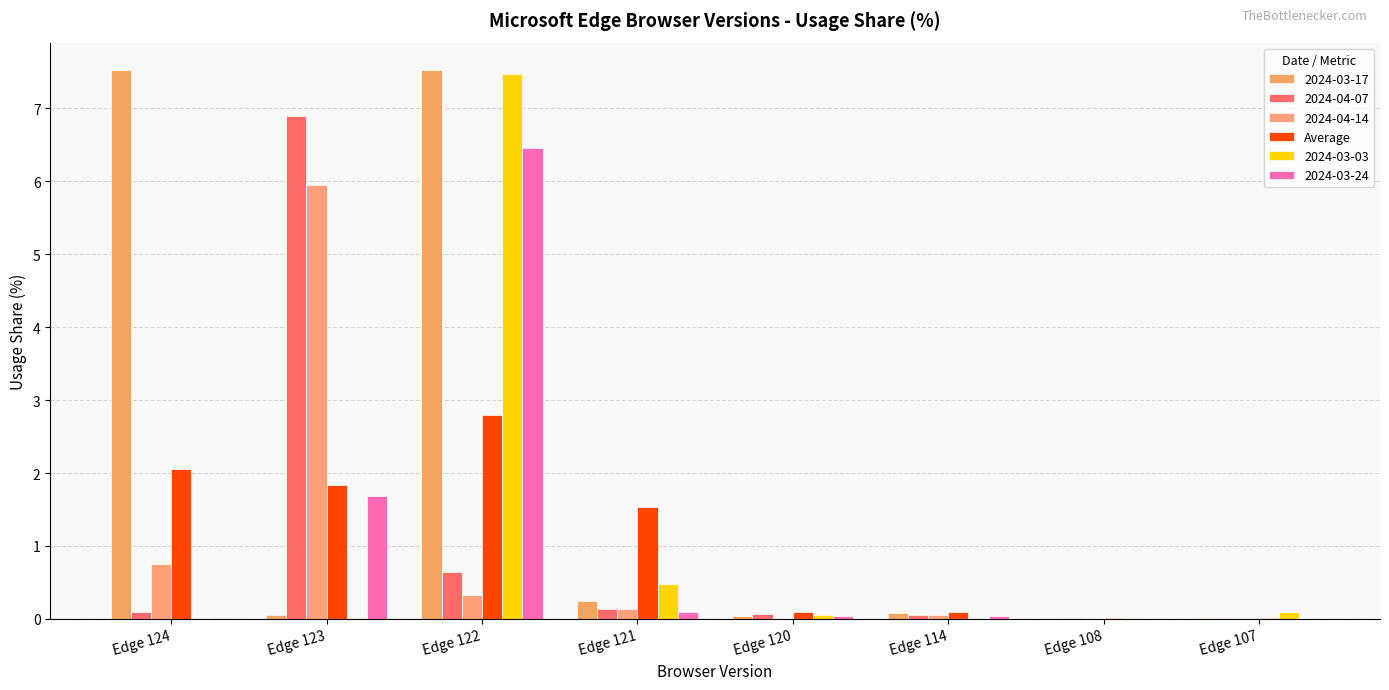

How many groups of bars are there?

8